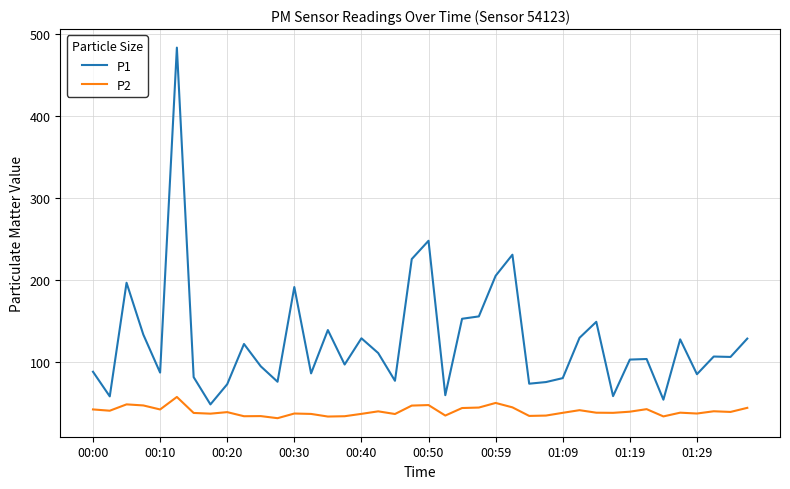

True or false: P1 and P2 intersect in this chart.

False